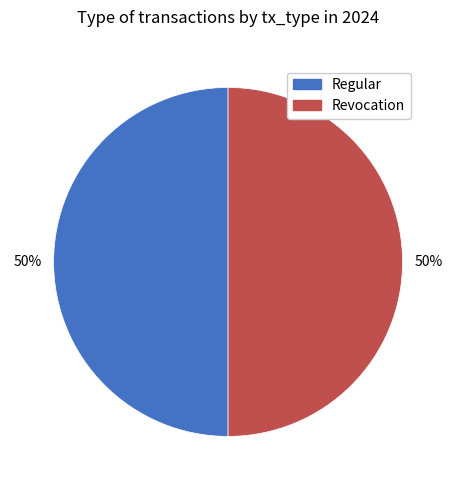

How many segments does this pie chart have?

2